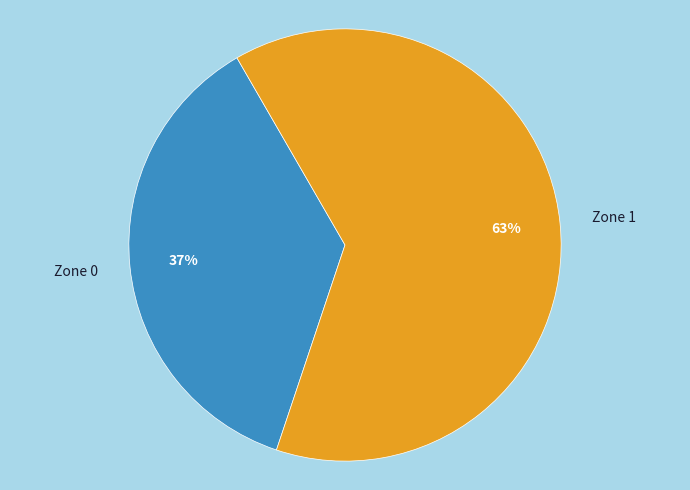

Is the sum of Zone 1 and Zone 0 greater than half?

Yes